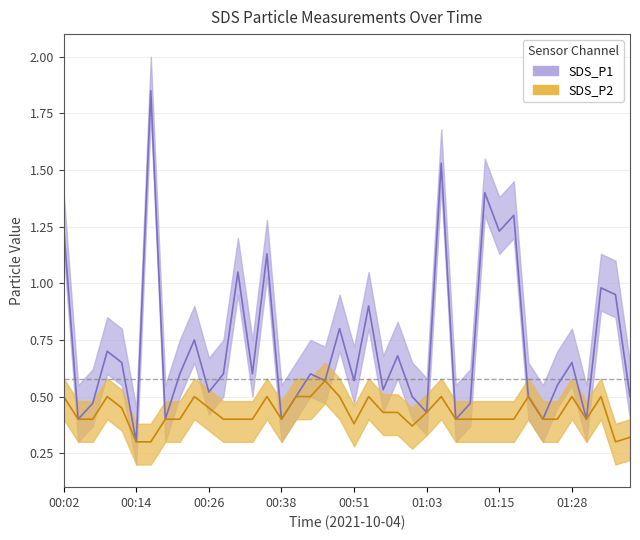

Rank the series by their maximum value, from lowest to highest.

SDS_P2, SDS_P1